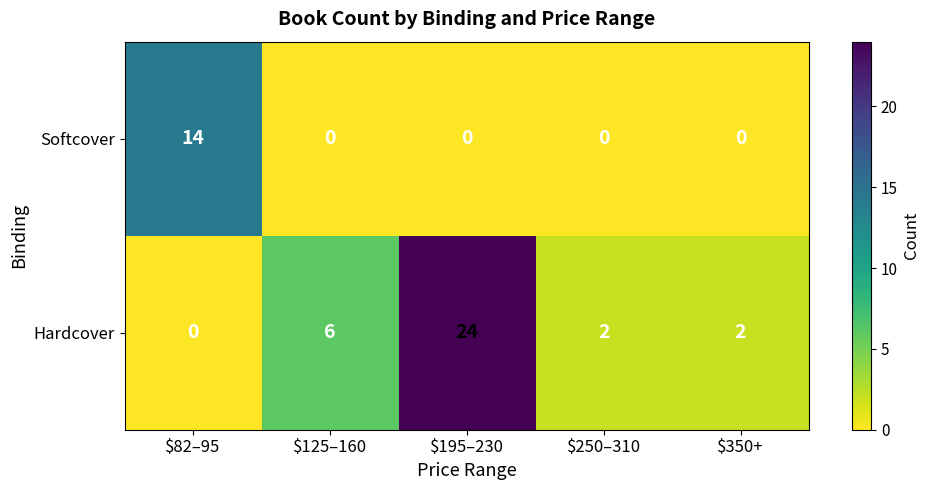

Reading right to left, transcribe all the data shown in this chart.

Softcover: 0	0	0	0	14
Hardcover: 2	2	24	6	0